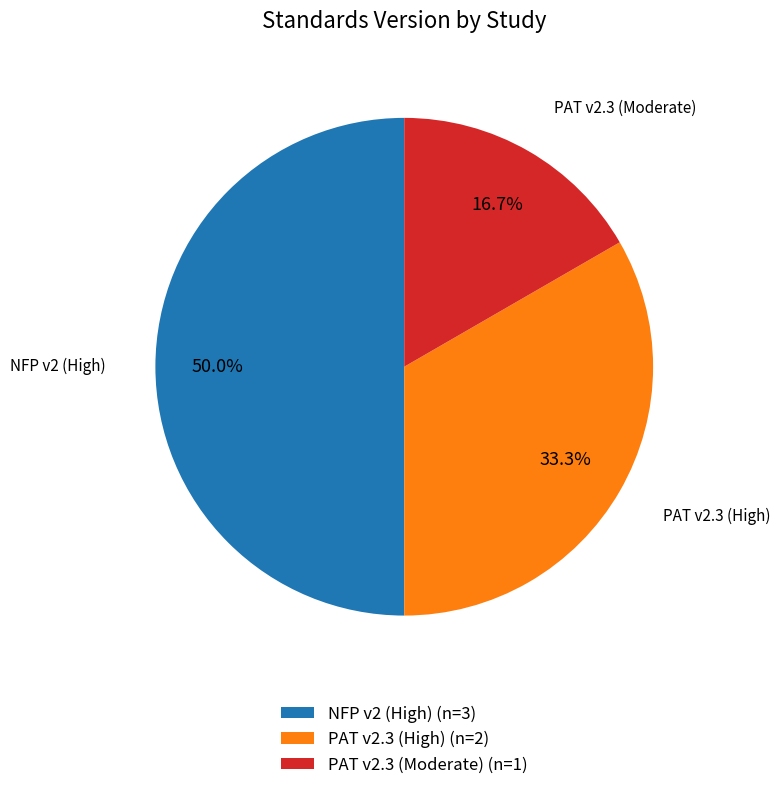

Combined, what portion of the pie is PAT v2.3 (Moderate) (n=1) and PAT v2.3 (High) (n=2)?

50.0%